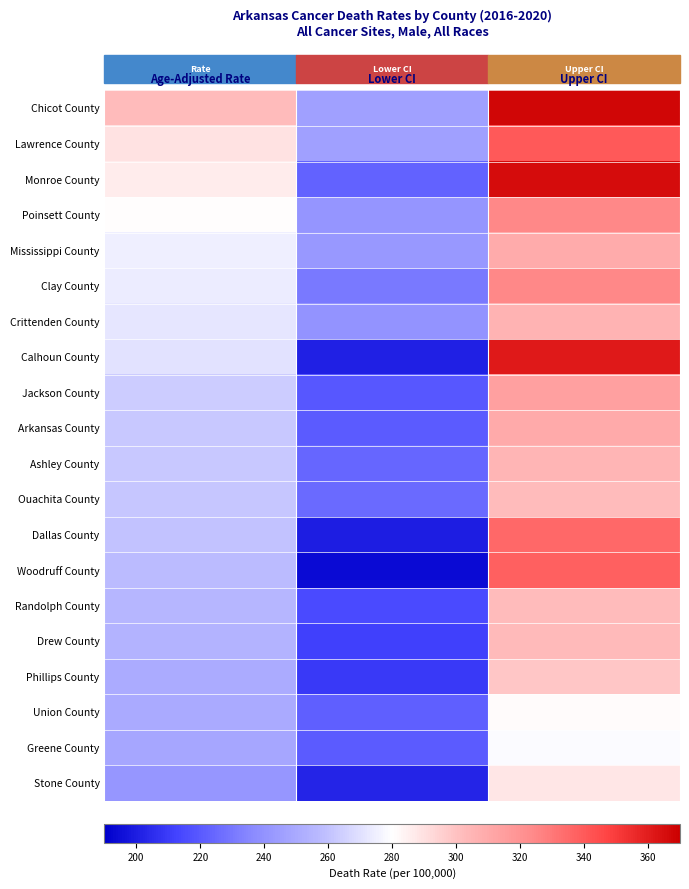

What is the spread (max minus min) of values at Lower CI?

51.9